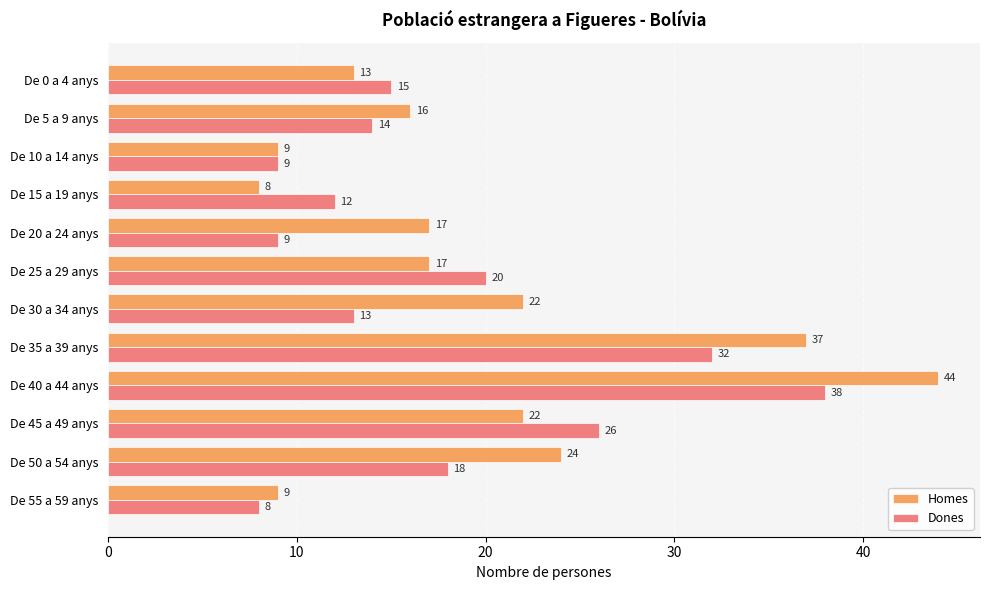

Read the Dones value at De 5 a 9 anys, to the nearest 5.

15